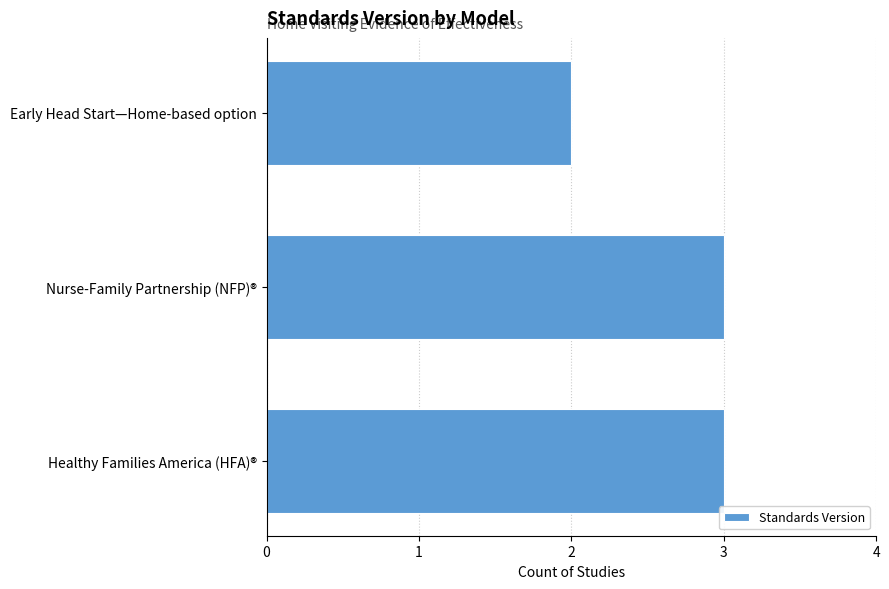

How many series are shown in this chart?

1